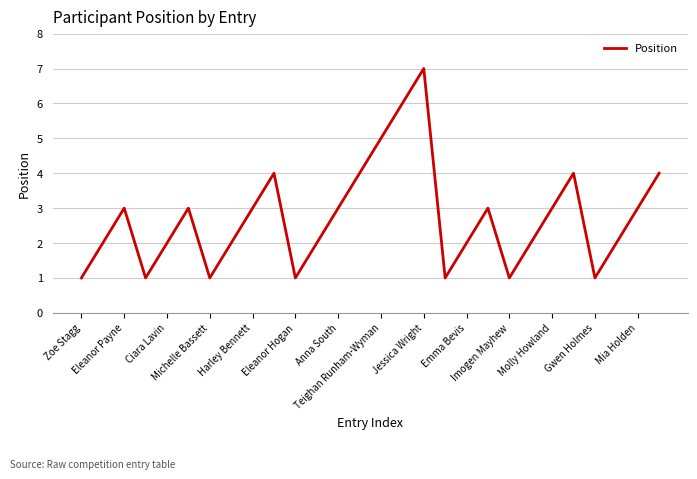

What is the maximum value shown in the chart?

7